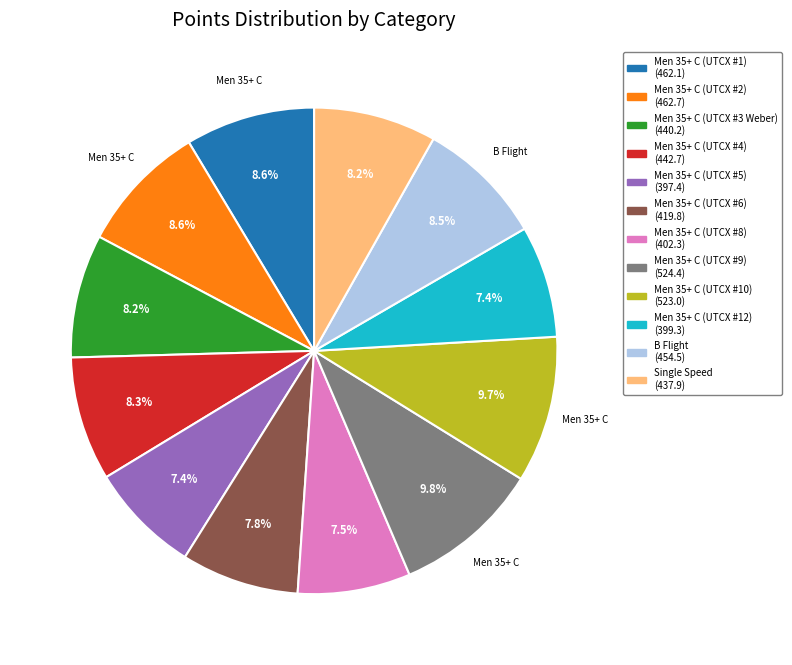

Does any single category account for the majority?

No